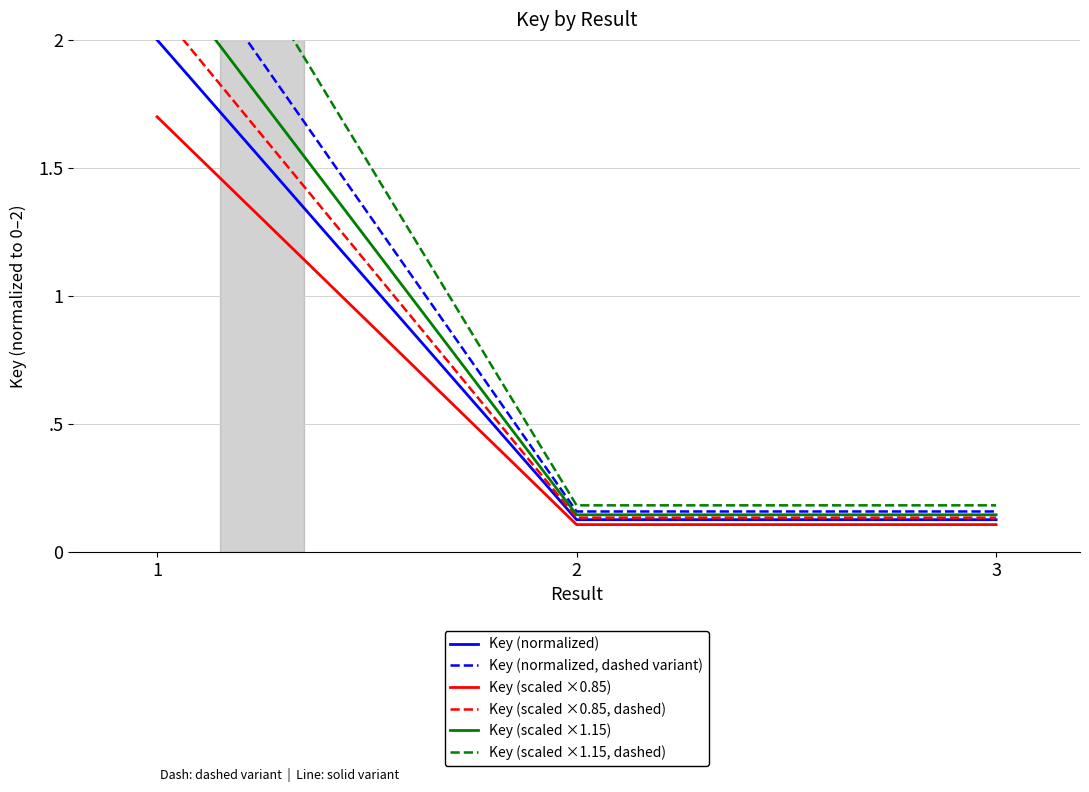

What is the value of the Key (scaled ×1.15) point at the 2nd from the left?

0.1